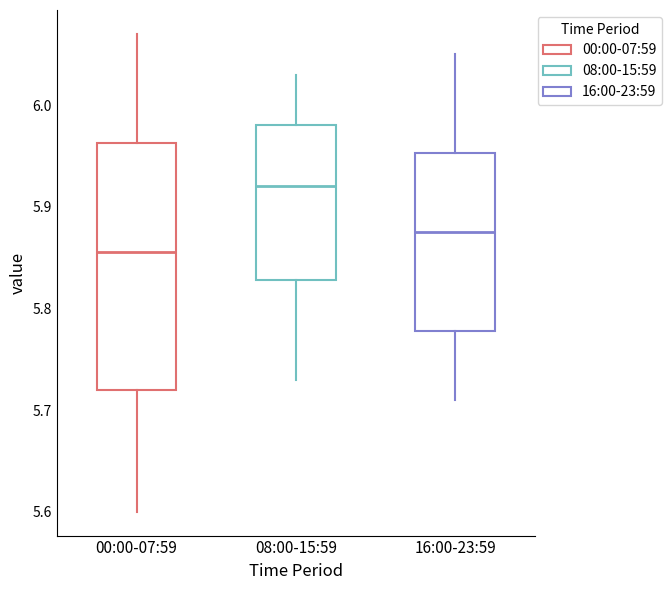

Comparing the boxes themselves (not the whiskers), which one is the tallest?

00:00-07:59